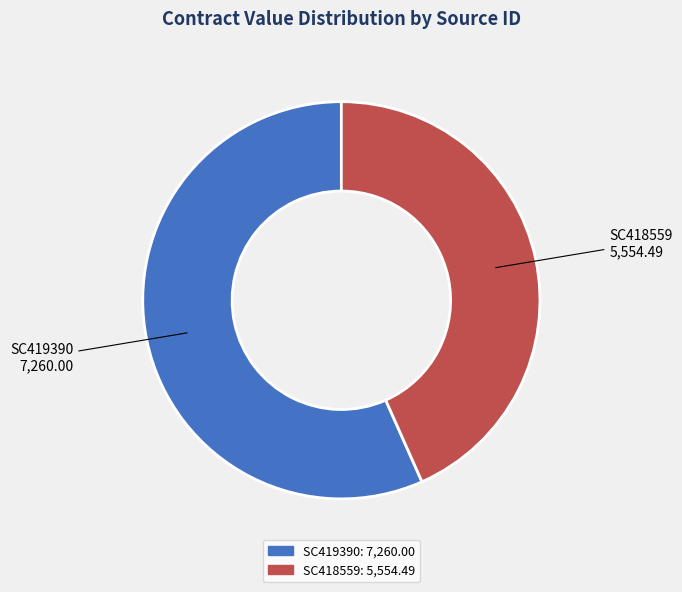

Rank the categories by value from highest to lowest.

SC419390, SC418559